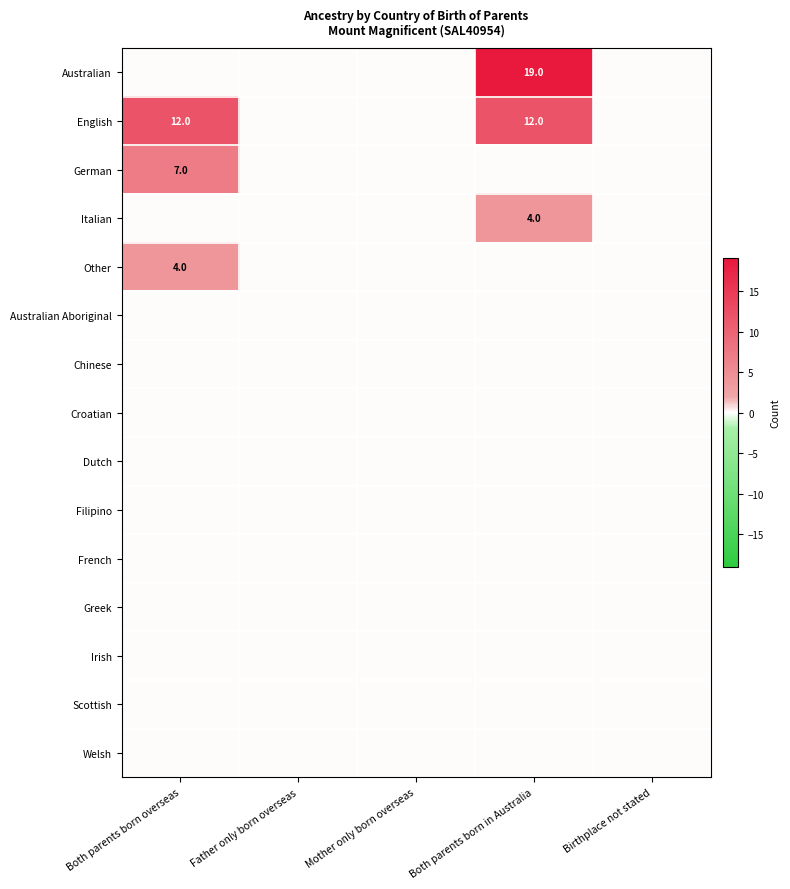

Rank the series at Both parents born in Australia from lowest to highest value.

German, Other, Australian Aboriginal, Chinese, Croatian, Dutch, Filipino, French, Greek, Irish, Scottish, Welsh, Italian, English, Australian